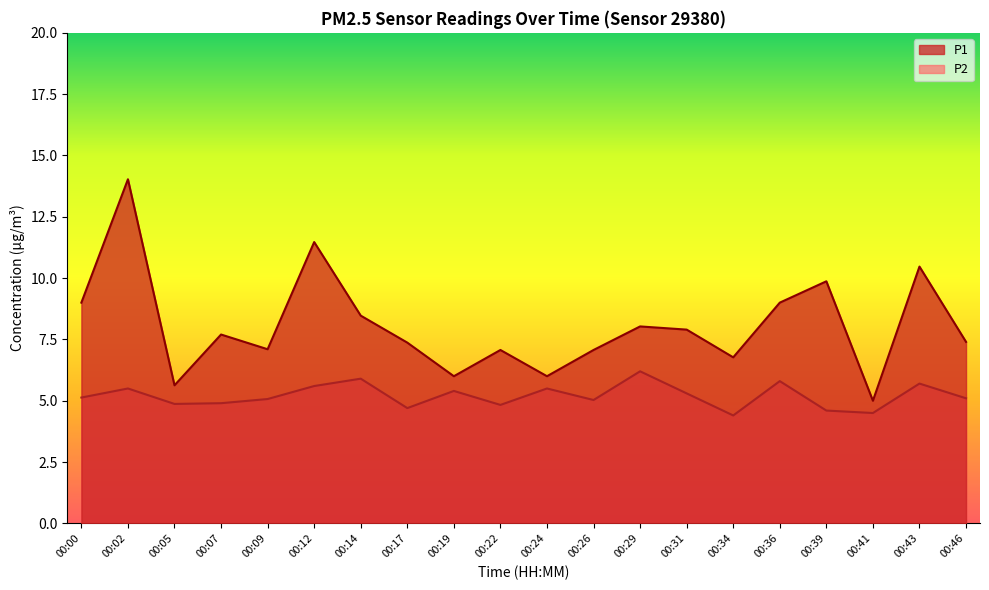

True or false: P2 and P1 cross at least once.

False